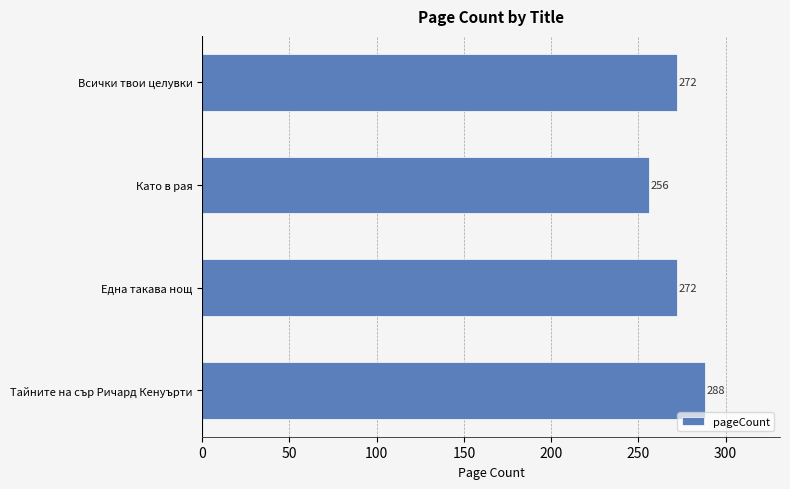

What is the maximum value shown in the chart?

288